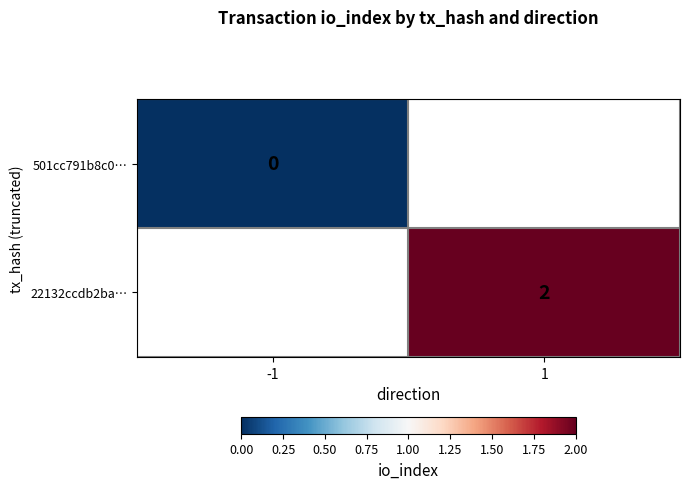

The 22132ccdb2ba… series shows 2 at 1. True or false?

True